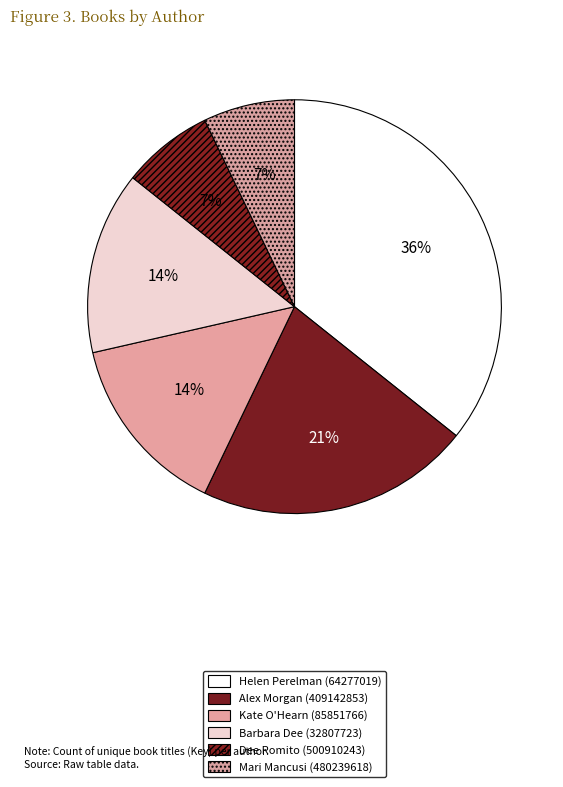

Is there any slice that represents more than half of the pie?

No